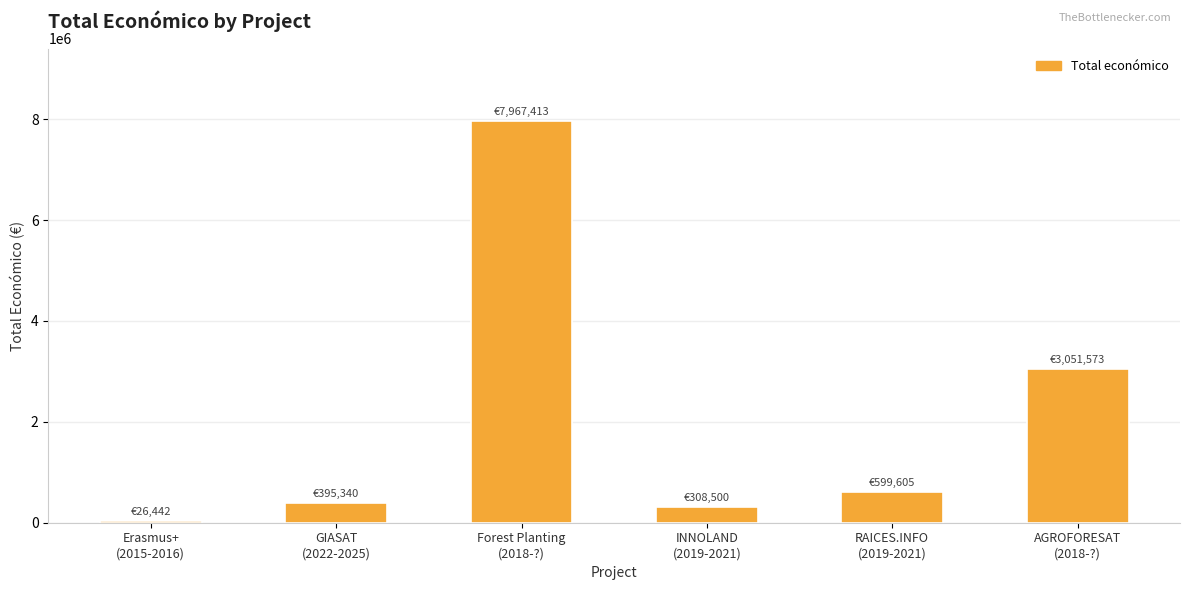

What is the difference between the values at RAICES.INFO
(2019-2021) and GIASAT
(2022-2025)?

204265